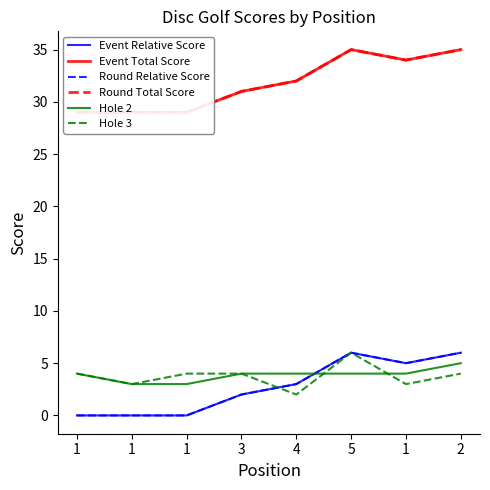

Rank the series by their maximum value, from highest to lowest.

Event Total Score, Round Total Score, Event Relative Score, Round Relative Score, Hole 3, Hole 2